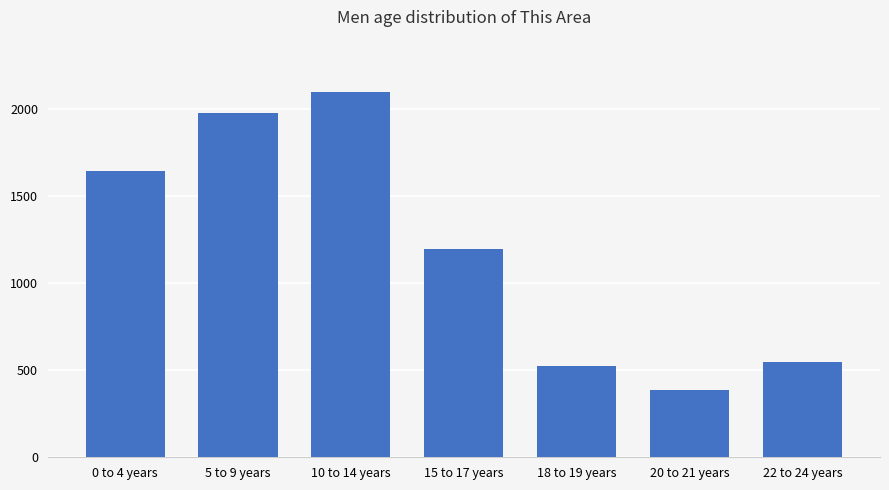

True or false: the data shows 2821 at 5 to 9 years.

False